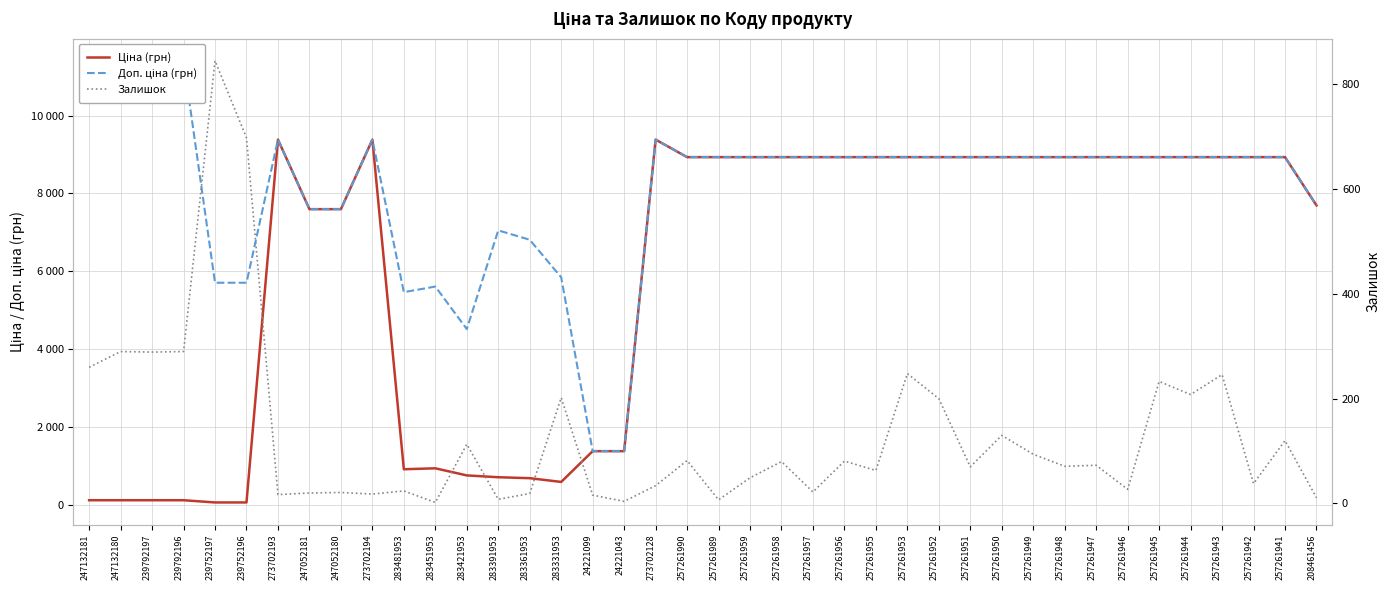

Which series has the largest total across all categories?

Доп. ціна (грн)